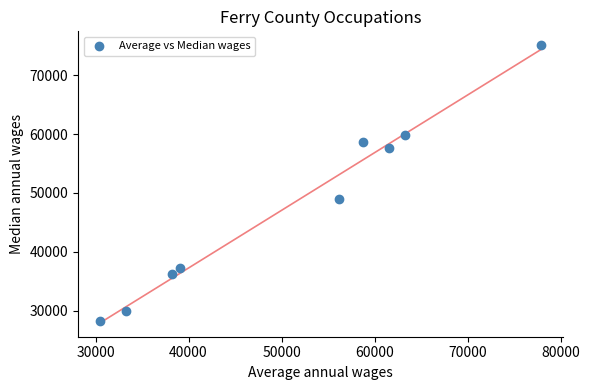

What Y value in the scatter plot is closest to 51652?

49034